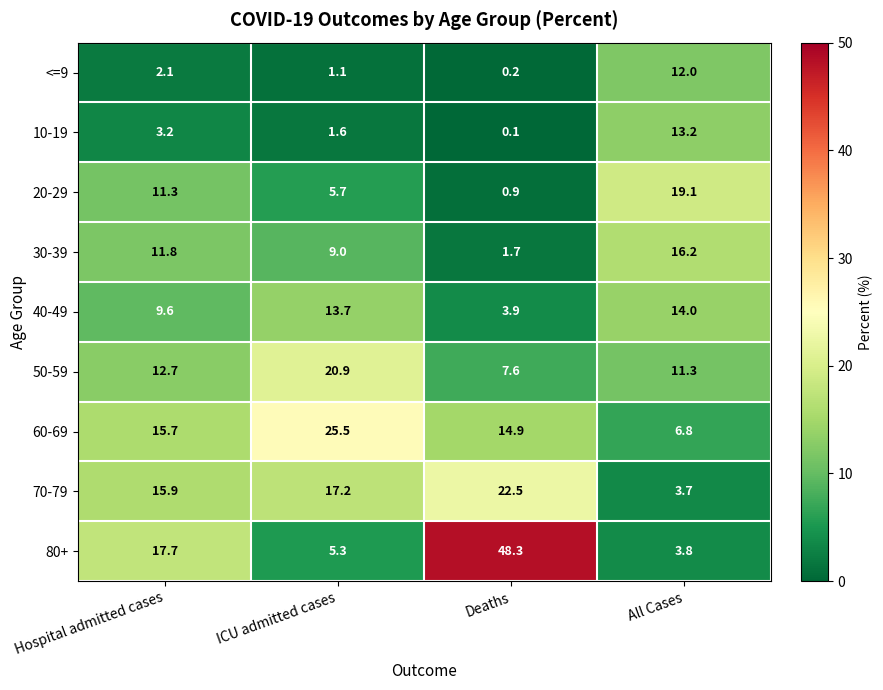

List the series in order of their peak value, lowest first.

<=9, 10-19, 40-49, 30-39, 20-29, 50-59, 70-79, 60-69, 80+